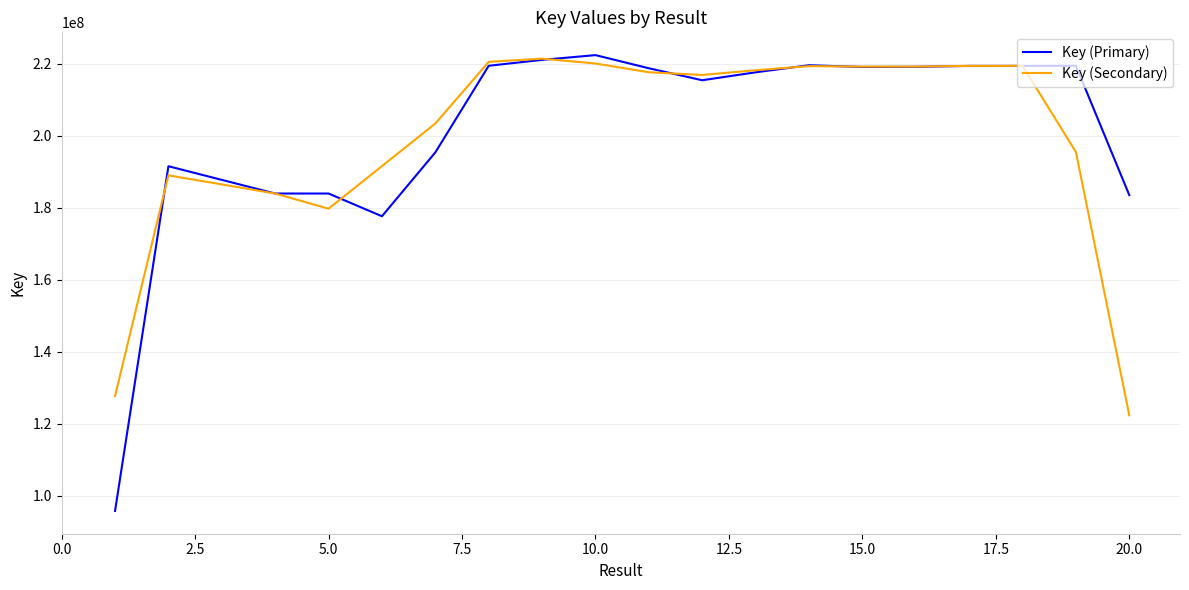

Which series has the widest spread of values?

Key (Primary)